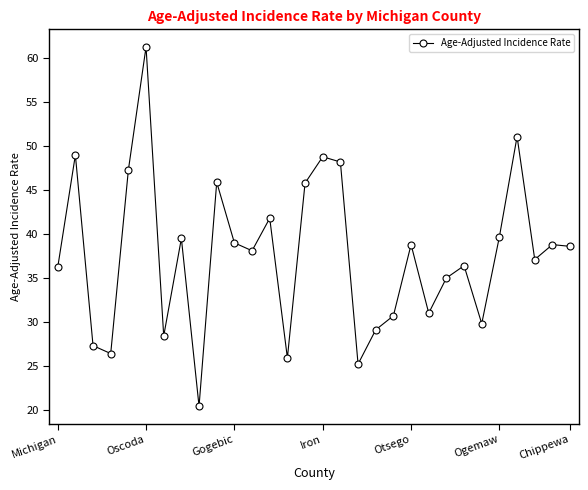

What is the average value?

37.7